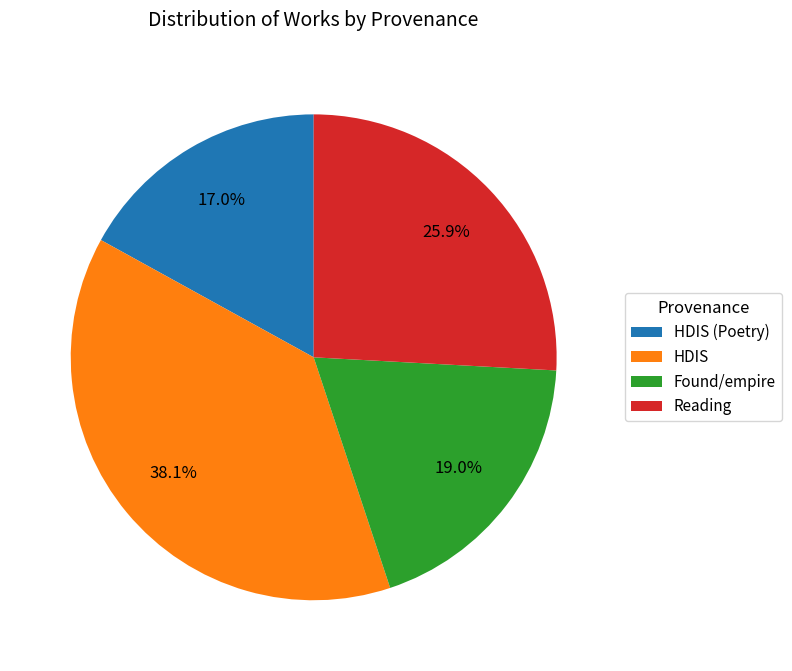

To the nearest percent, what is the difference between the largest and smallest slice percentages?

21%